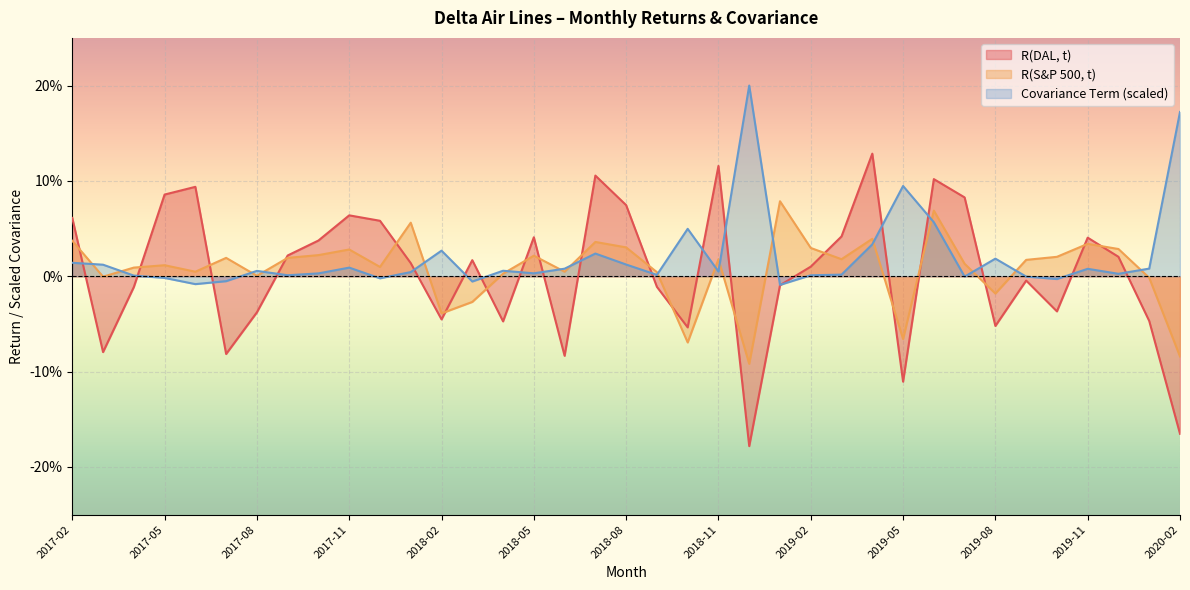

How many data points in R(DAL, t) are less than 0?

17